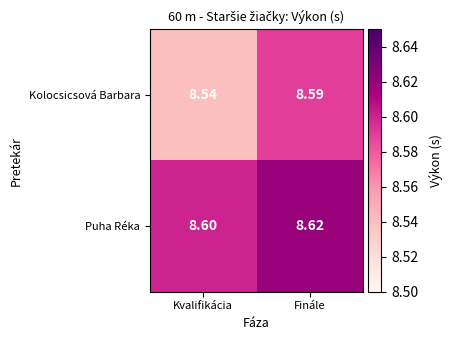

Rank the series by their maximum value, from highest to lowest.

Puha Réka, Kolocsicsová Barbara